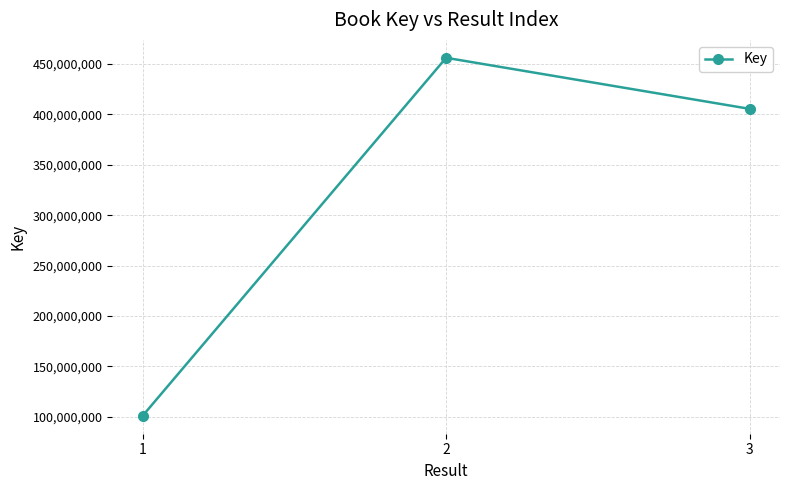

What is the value of the 3rd point from the left?

405580852